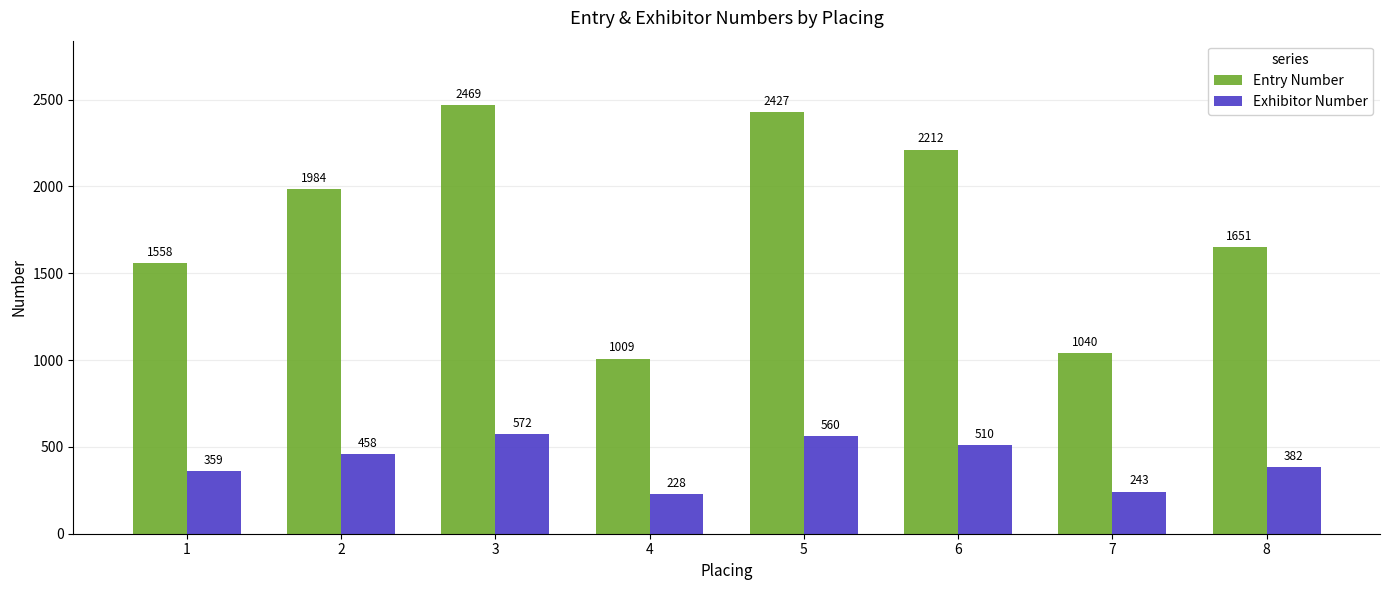

True or false: Entry Number has a value of 1040 at 7.

True